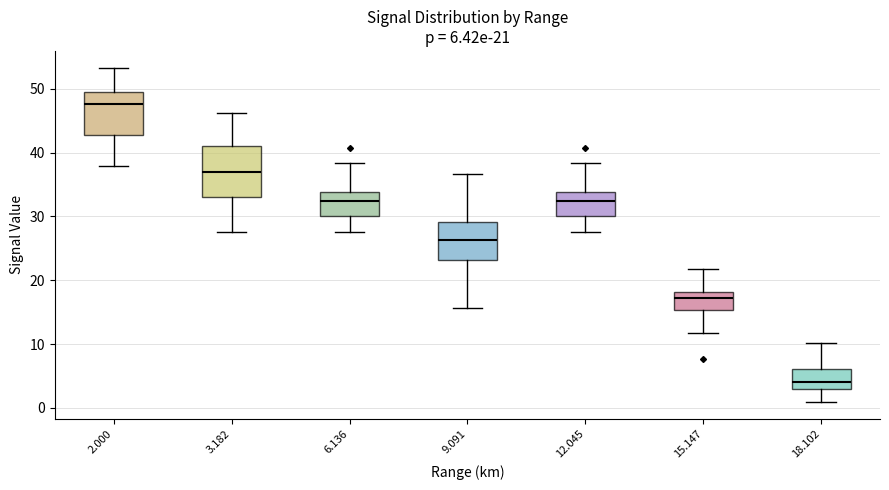

Which box's median line is the lowest?

18.102